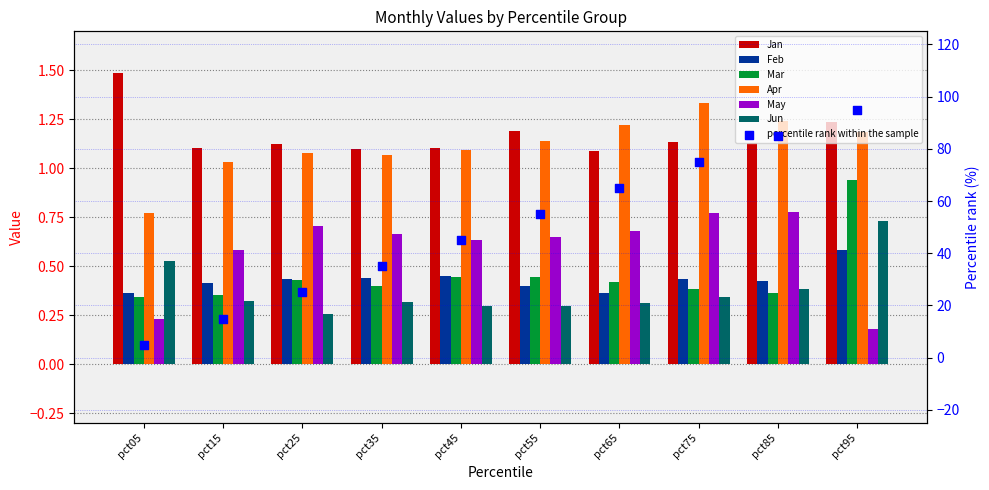

Is the value of May at pct95 greater than the value of Mar at pct75?

No